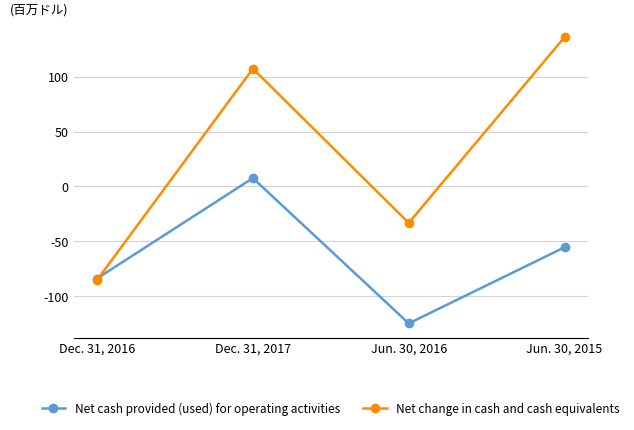

Which series has the largest total across all categories?

Net change in cash and cash equivalents